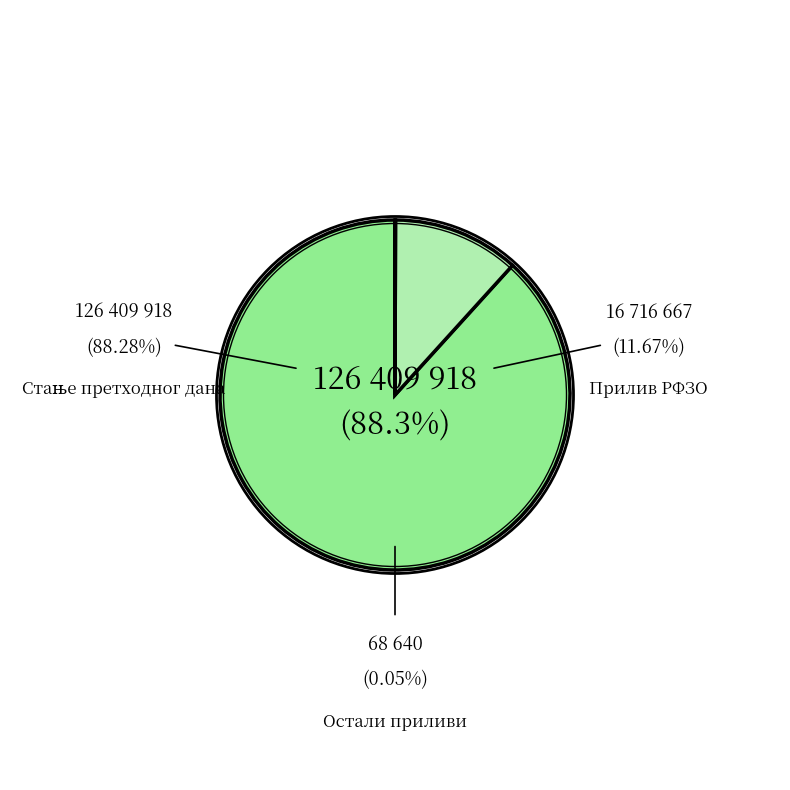

Is there a majority slice in this chart?

Yes